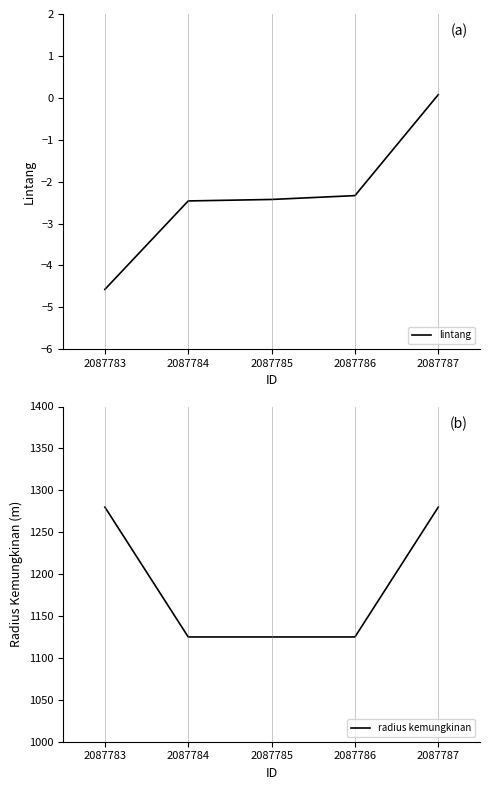

Is it true that radius kemungkinan equals 1125.0 at 2087784?

True